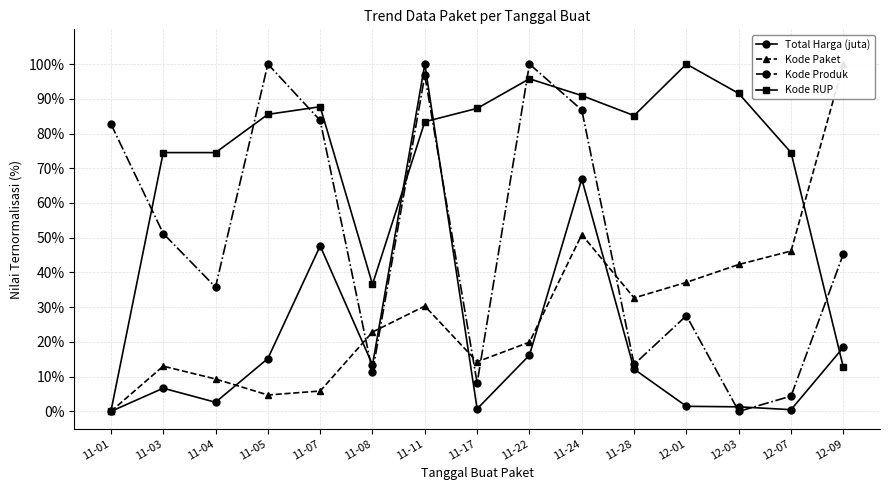

List the series in order of their peak value, lowest first.

Total Harga (juta), Kode Paket, Kode Produk, Kode RUP